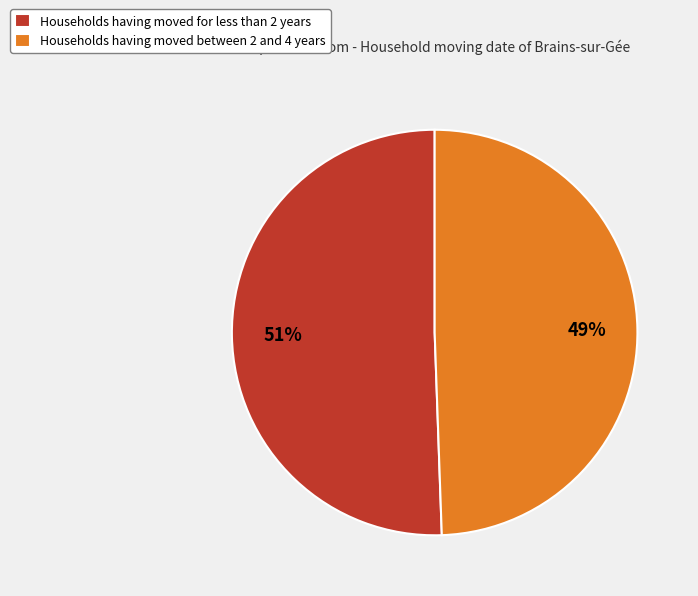

Is the sum of Households having moved for less than 2 years and Households having moved between 2 and 4 years greater than half?

Yes